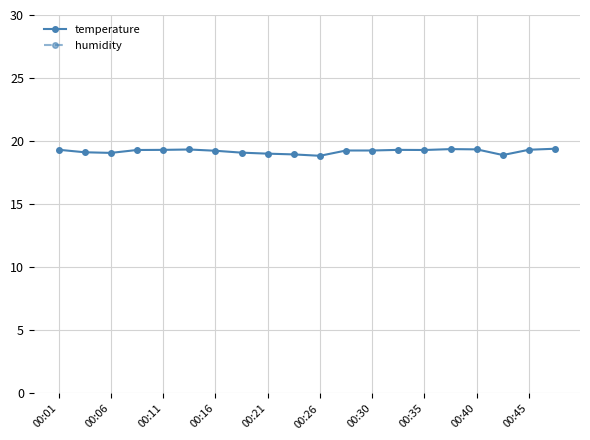

True or false: temperature has a value of 11.2 at 19.

False